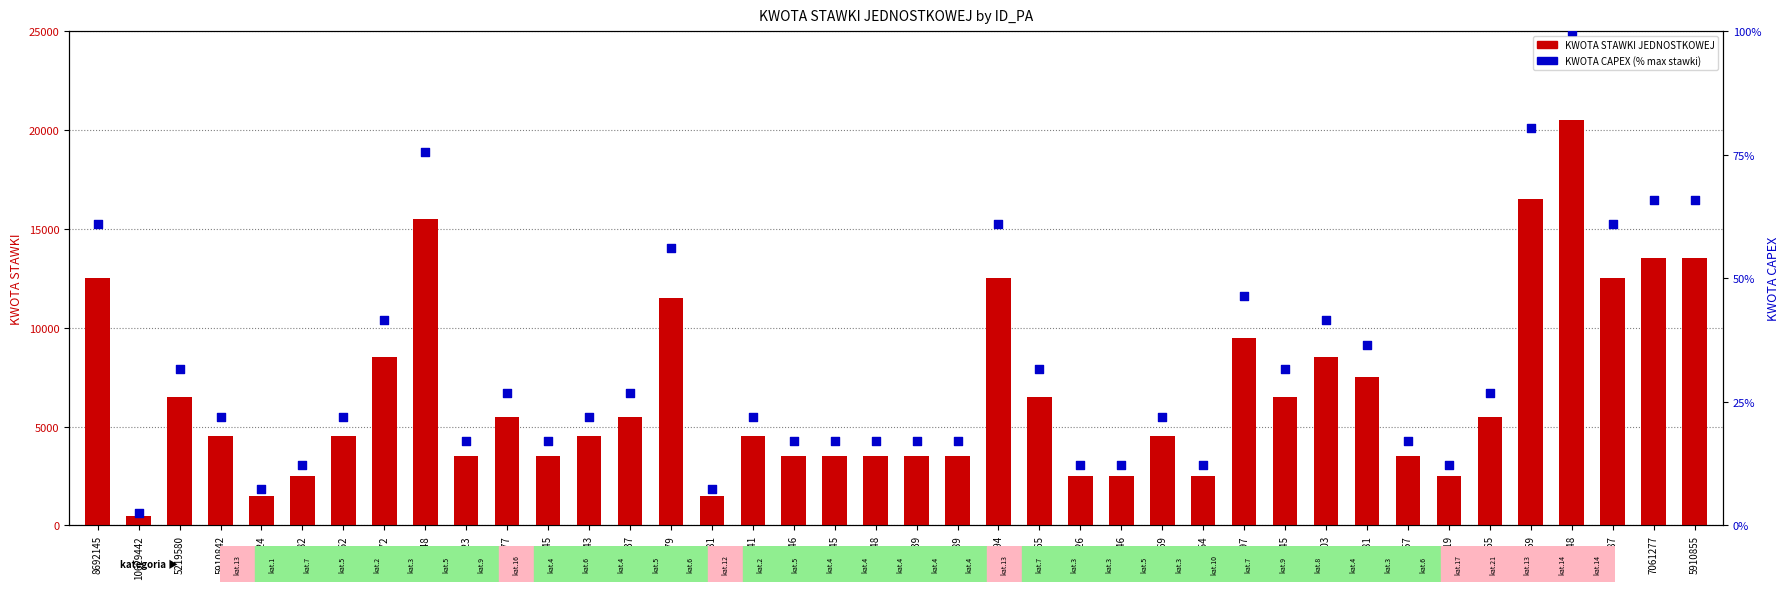

Which series contains the lowest Y value?

KWOTA CAPEX DLA INWESTYCJI WŁASNEJ